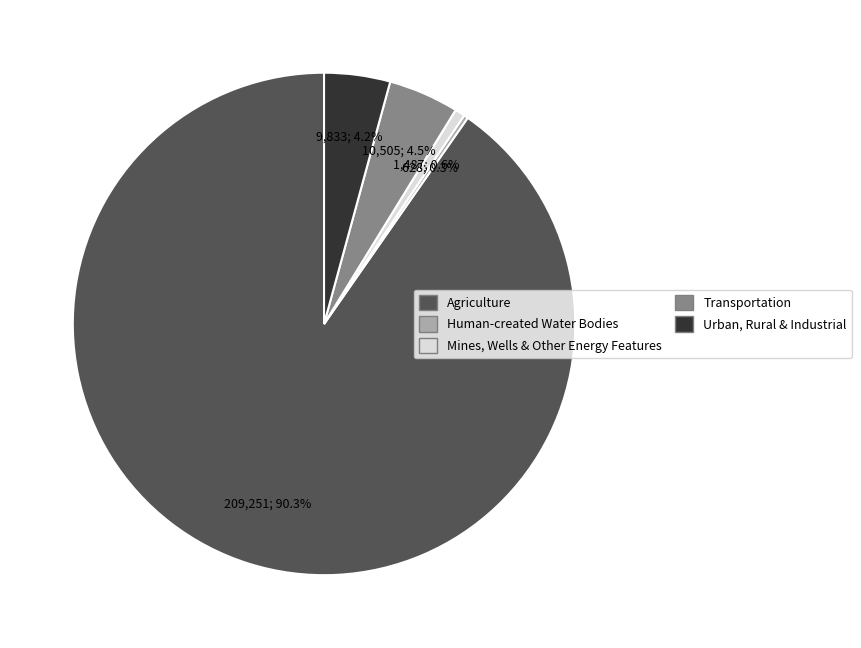

Which slice is the largest?

Agriculture